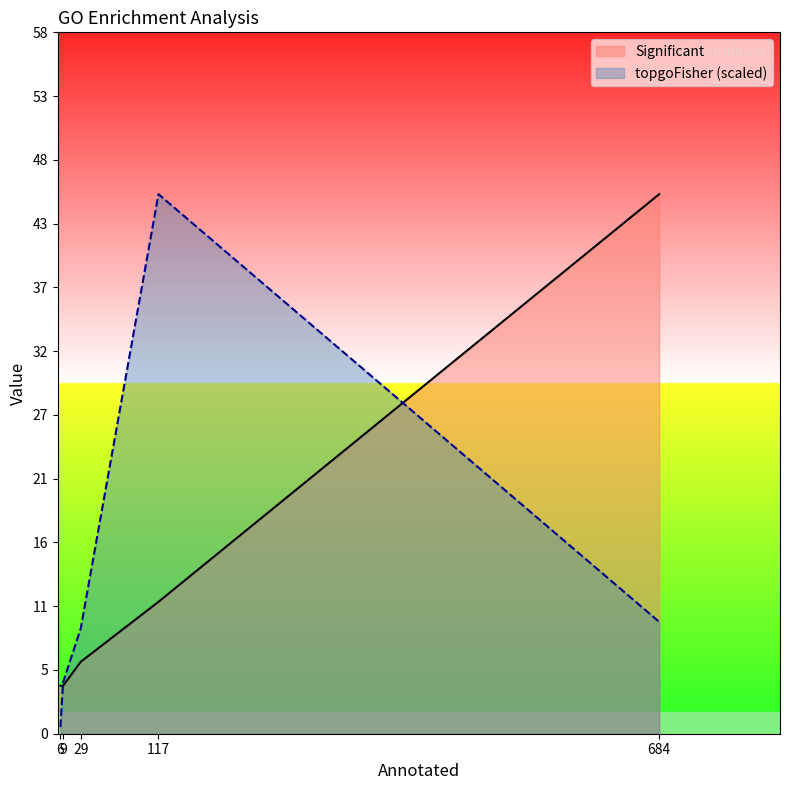

What is the difference between the second highest and minimum values in the Significant series?

7.0